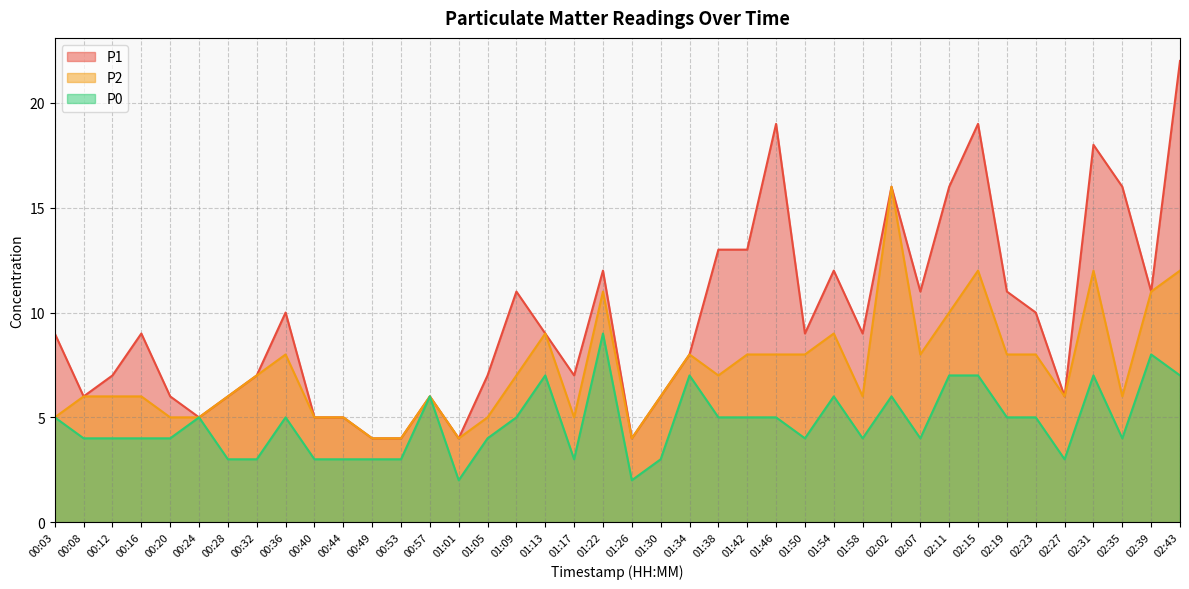

What is the difference between the P1 values at 00:20 and 02:19?

5